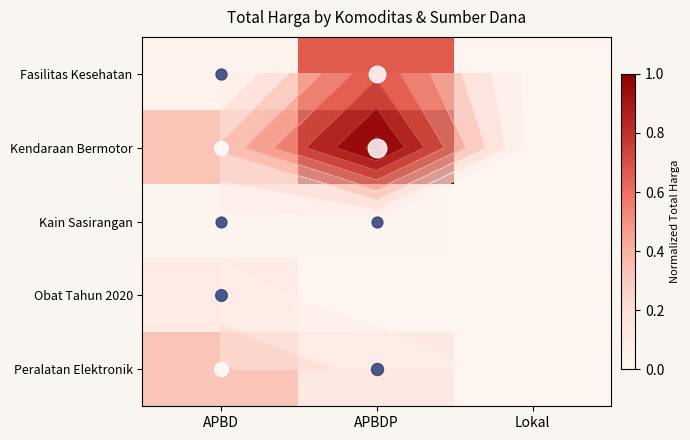

How many values in the Obat Tahun 2020 series exceed 0?

1